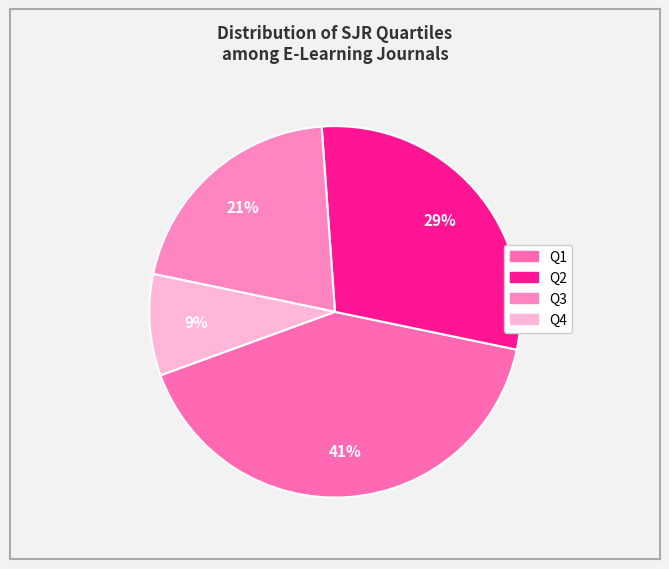

Does Q2 represent more than half of the total?

No